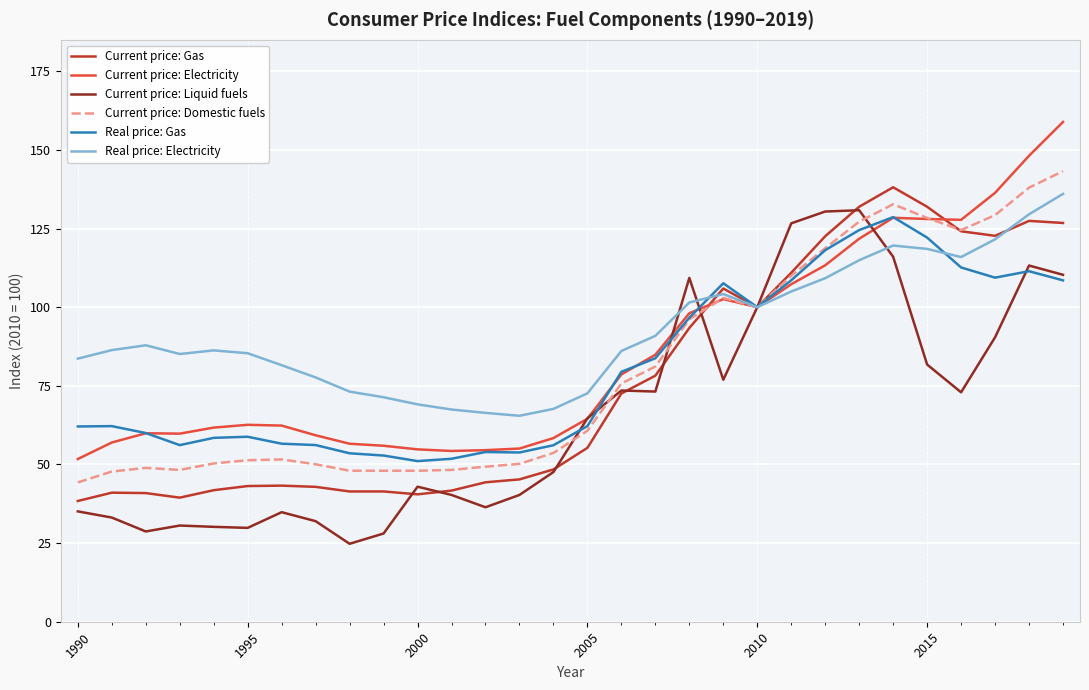

What is the lowest value of the Real price: Gas series?

51.1